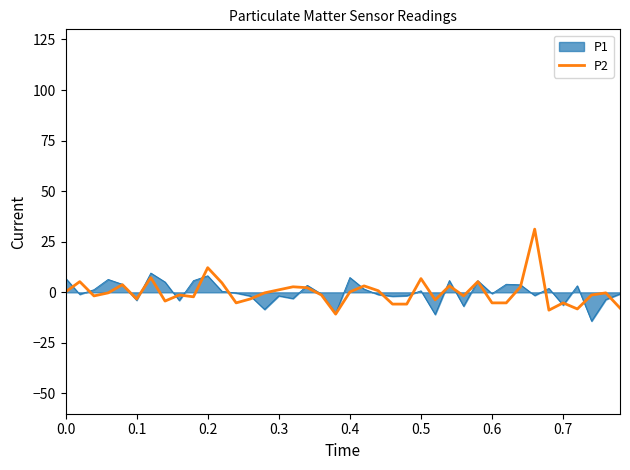

Does the chart display data point markers on the line(s)?

No